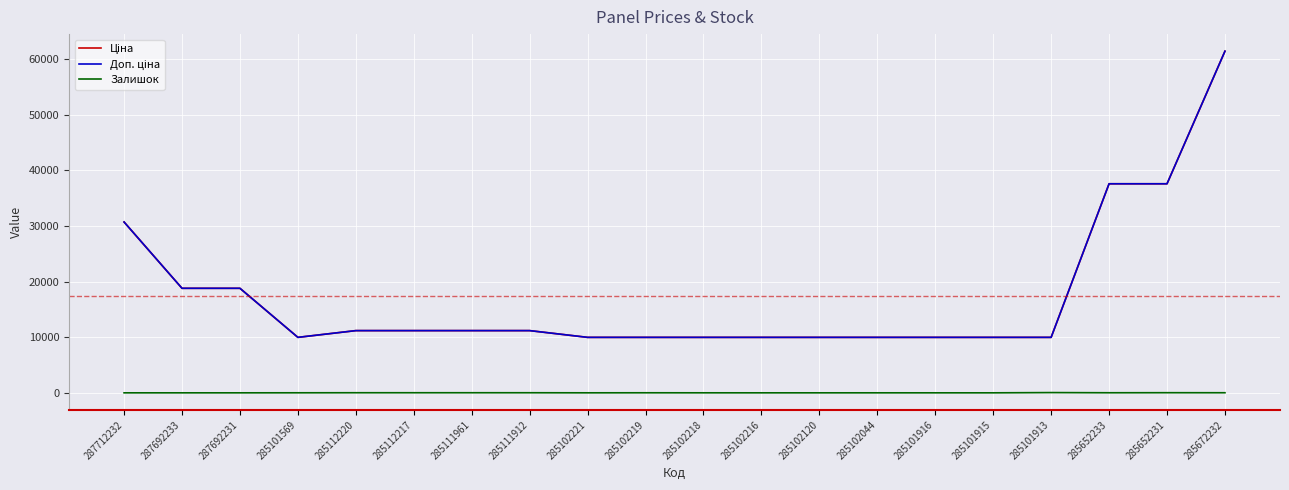

Is this an area chart (filled region under the line)?

No